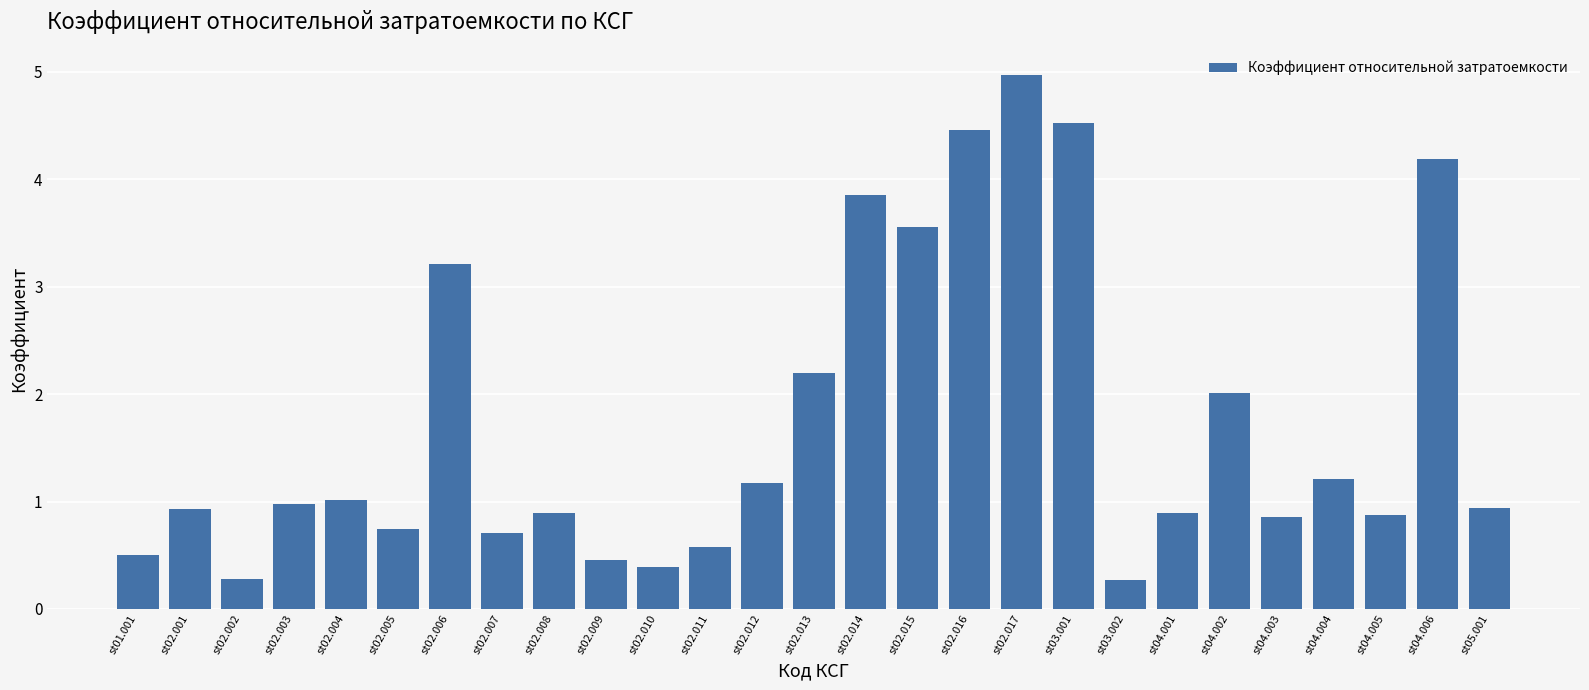

The chart shows a value of 0.9 at st04.003. True or false?

True